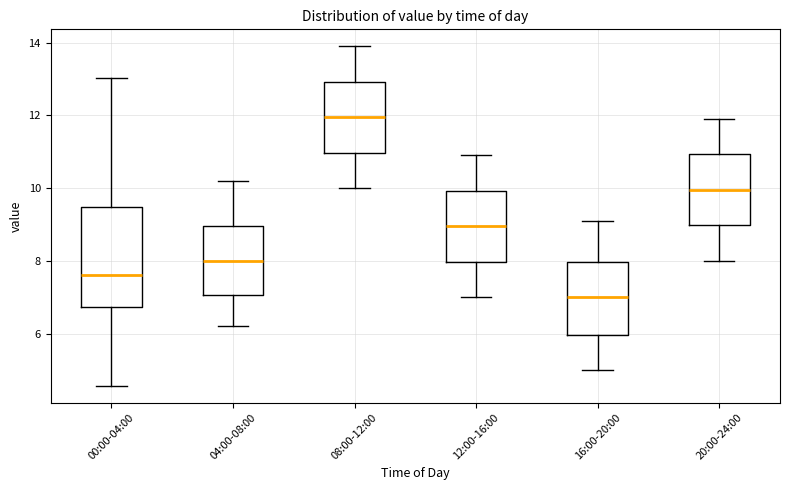

Where is the upper edge of the box for 04:00-08:00 on the y-axis? The values are not printed on the chart, so give them approximately, as read against the axis.

9.0